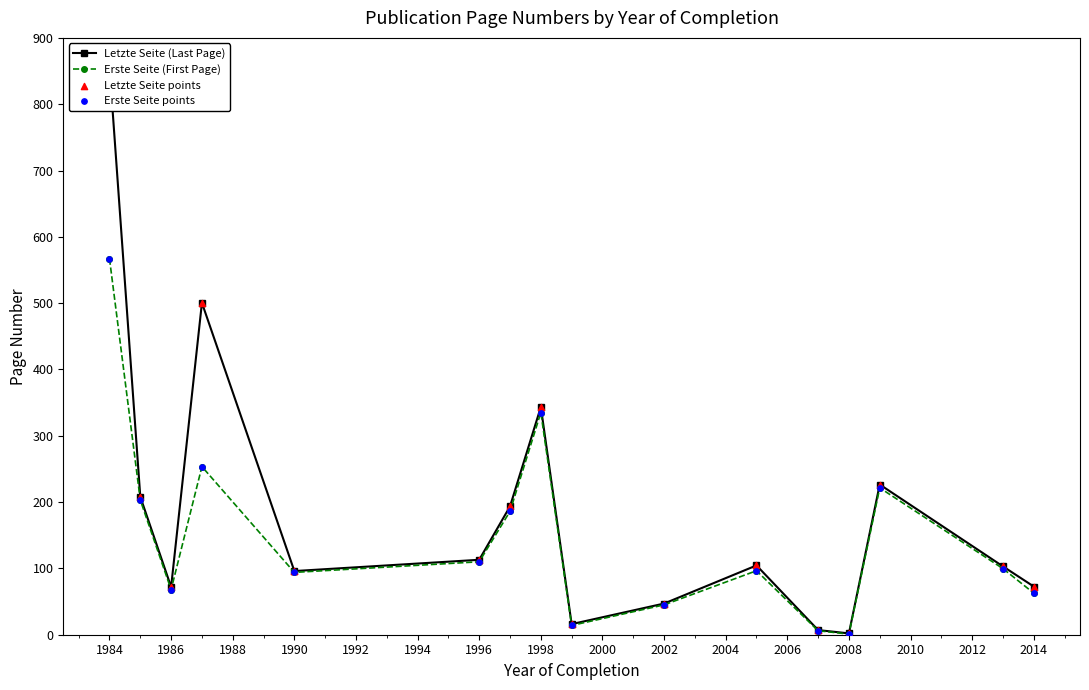

What are all the series names shown in the legend?

Letzte Seite (Last Page), Erste Seite (First Page), Letzte Seite points, Erste Seite points